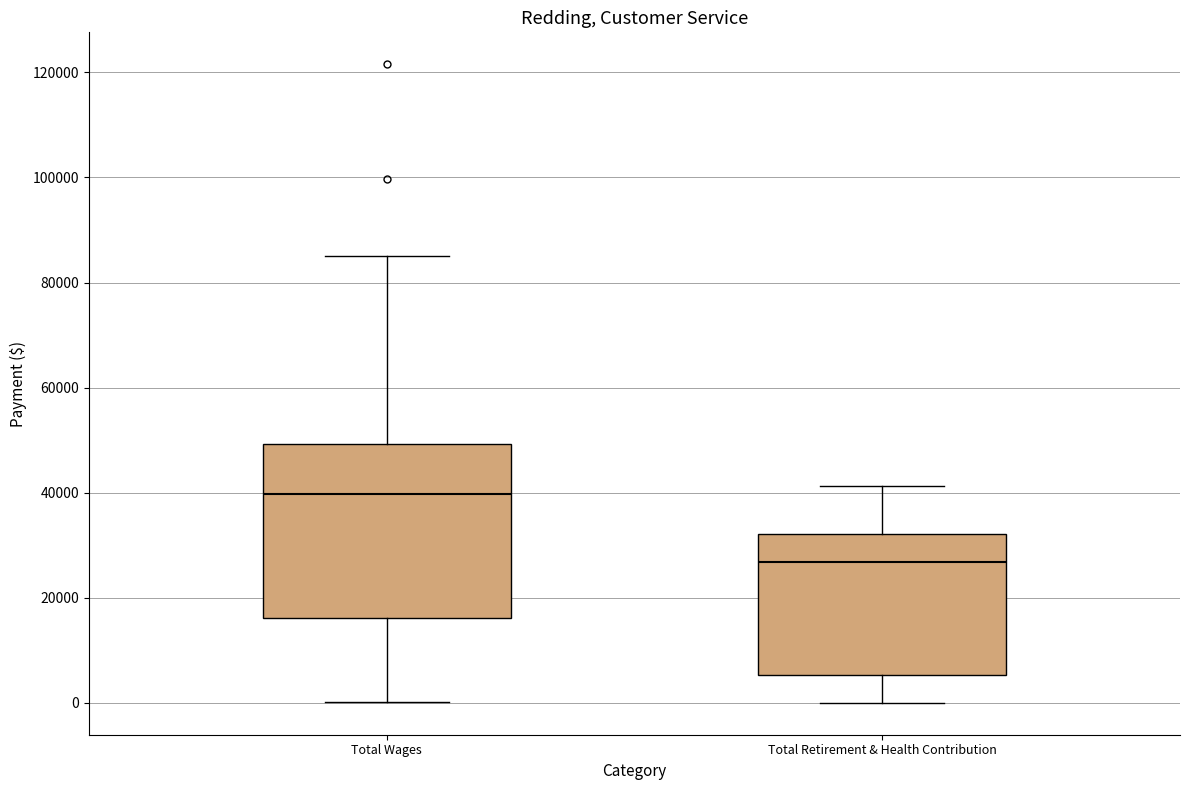

Reading left to right, read every box against the y-axis: the position of its median line, the range the box covers, and the ends of its whiskers. The values are not printed on the chart, so give them approximately, as read against the axis.

Total Wages: median 40000, box 16000 to 50000, whiskers 0 to 86000
Total Retirement & Health Contribution: median 26000, box 6000 to 32000, whiskers 0 to 42000